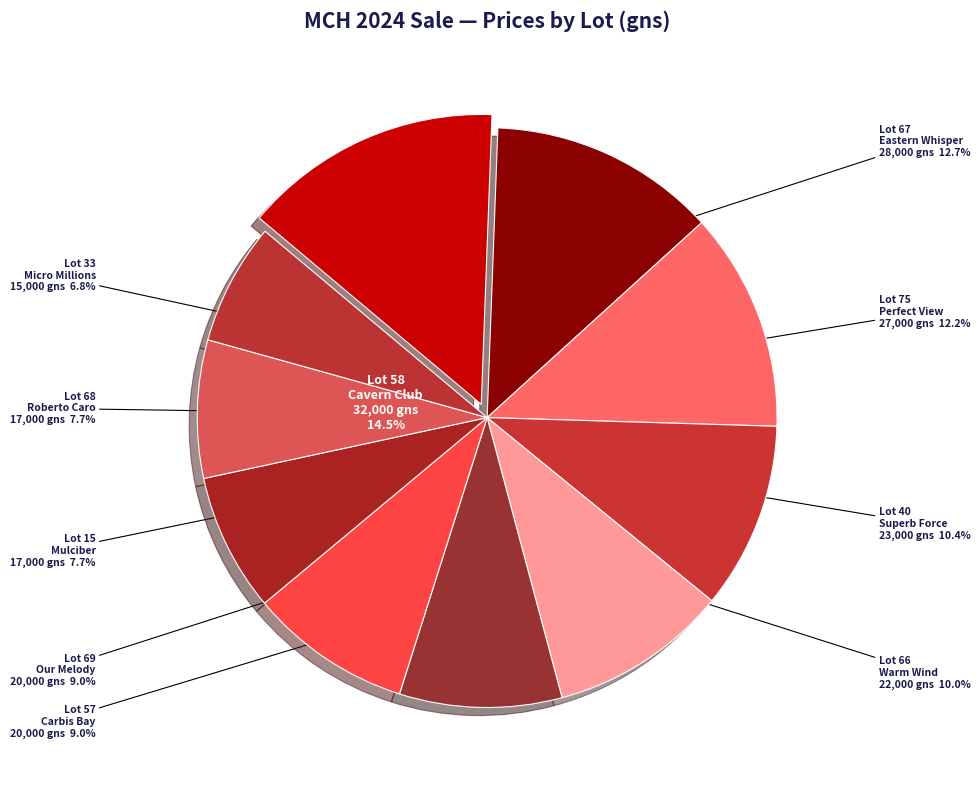

Is it true that Lot 66
Warm Wind is 24% of the pie?

False